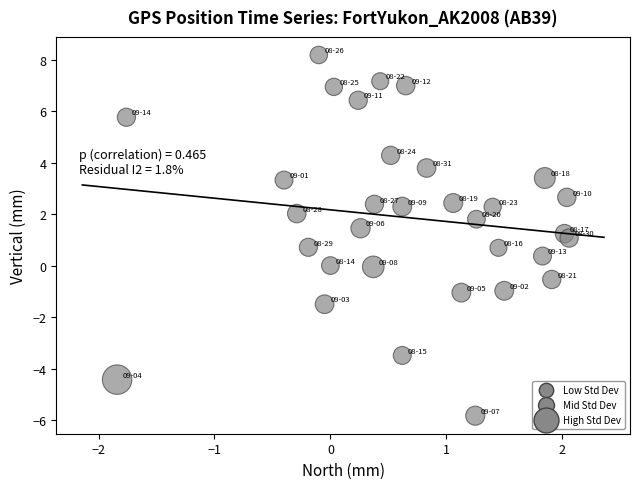

Count the number of points in this scatter plot.

32